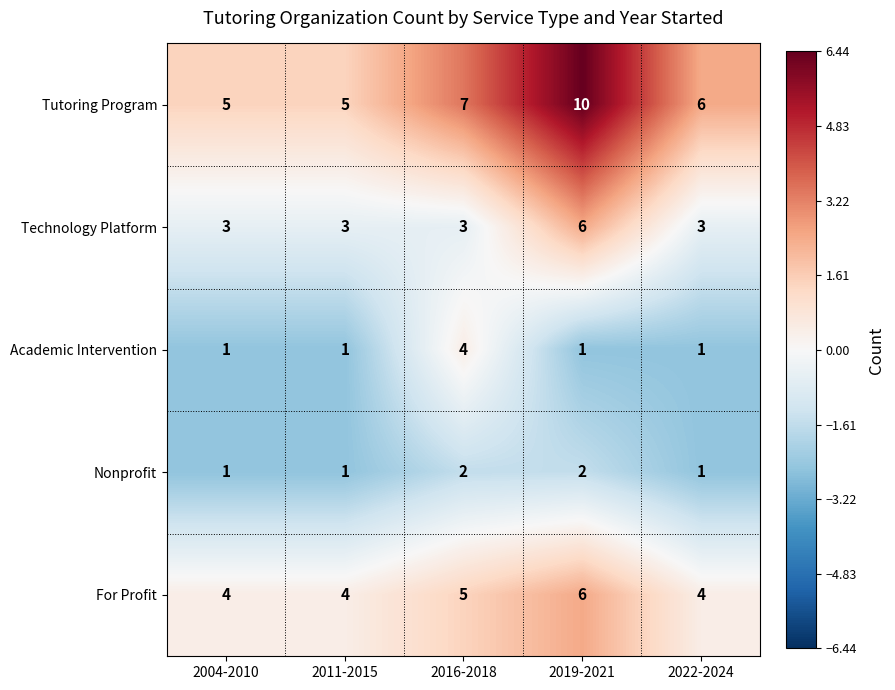

What is the sum of all Technology Platform values?

18